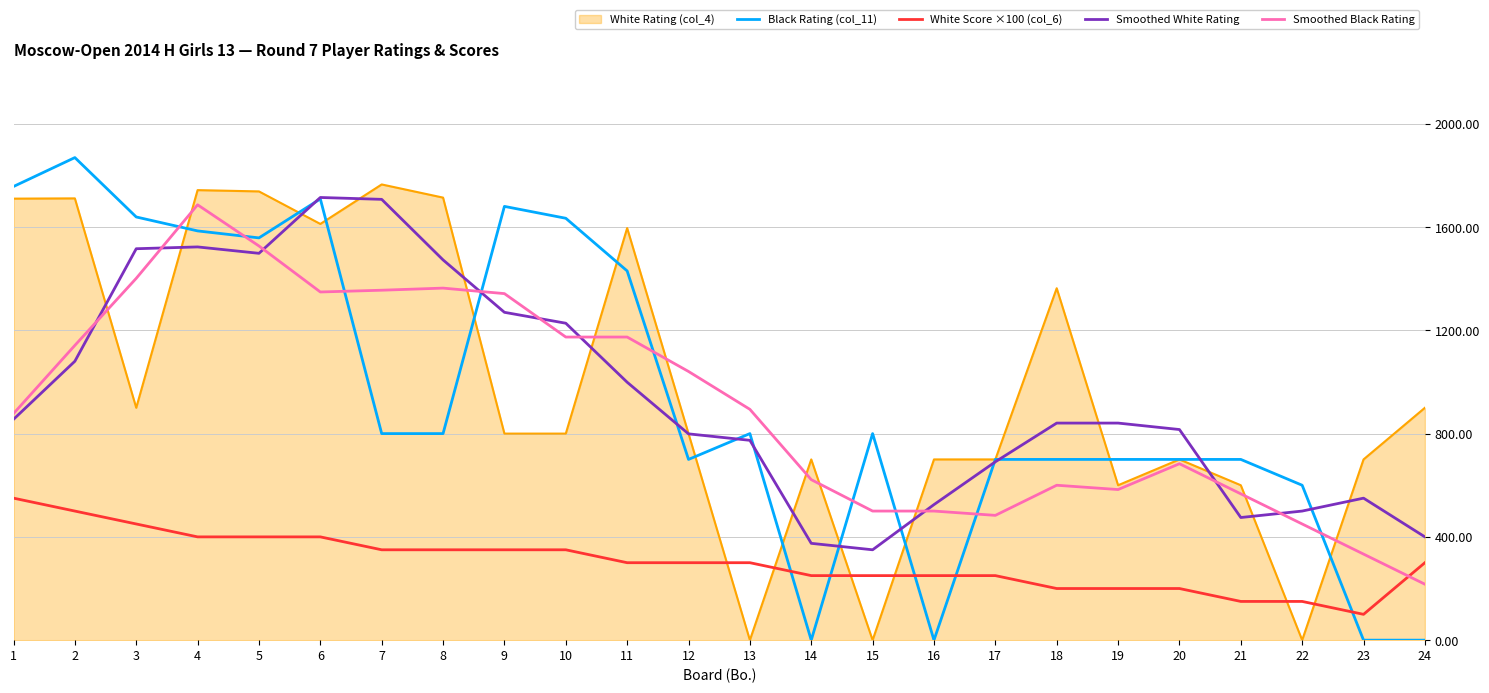

True or false: Smoothed White Rating and White Score ×100 (col_6) cross at least once.

False